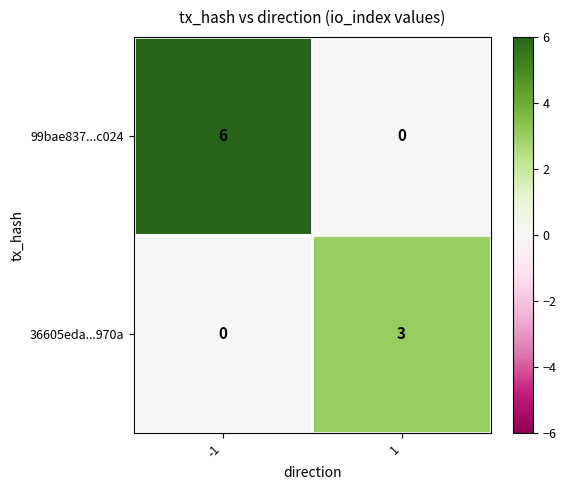

Is it true that 36605eda...970a equals 2 at -1?

False